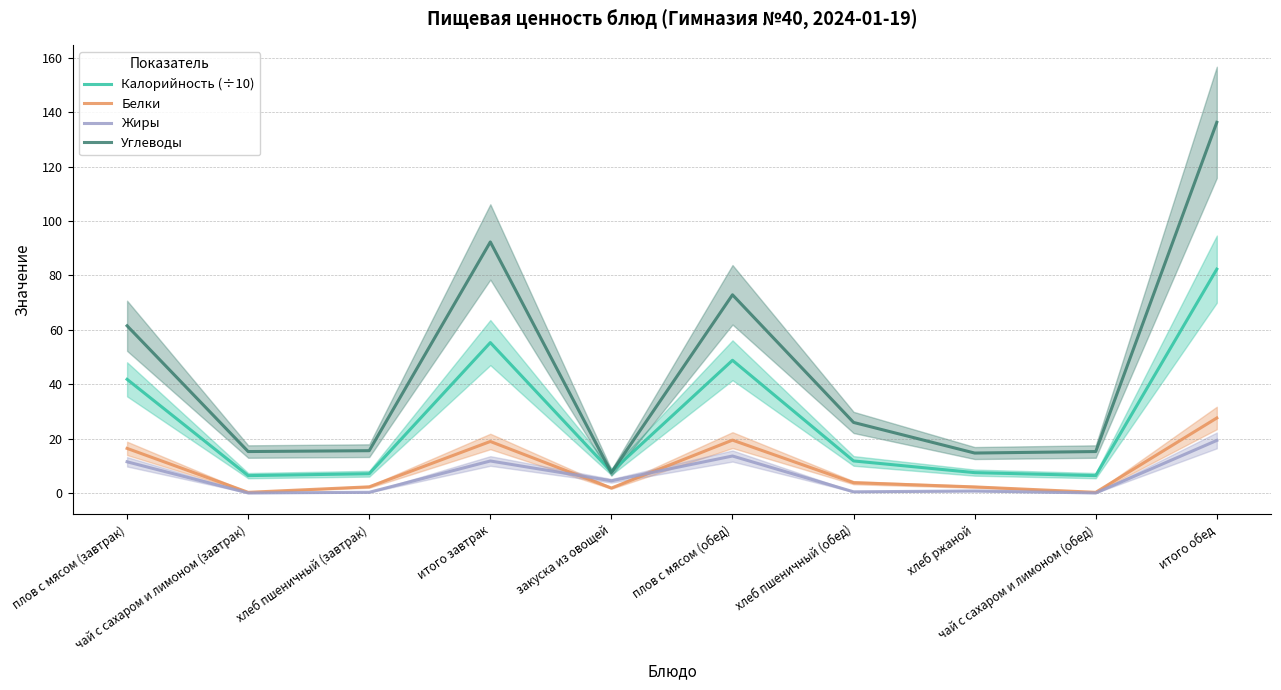

How many data points in Белки are less than 3?

5